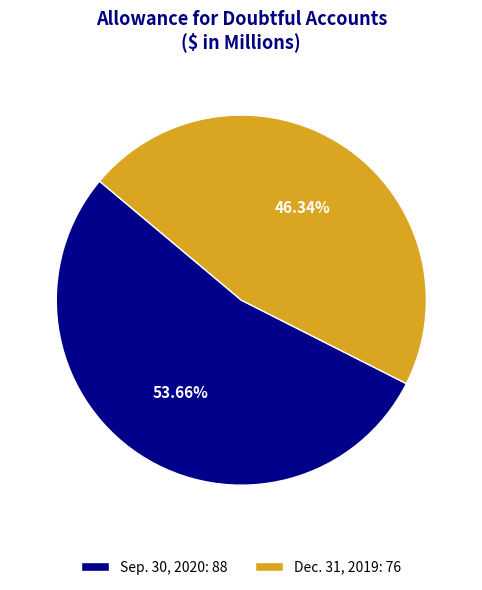

Does Dec. 31, 2019 represent more than half of the total?

No